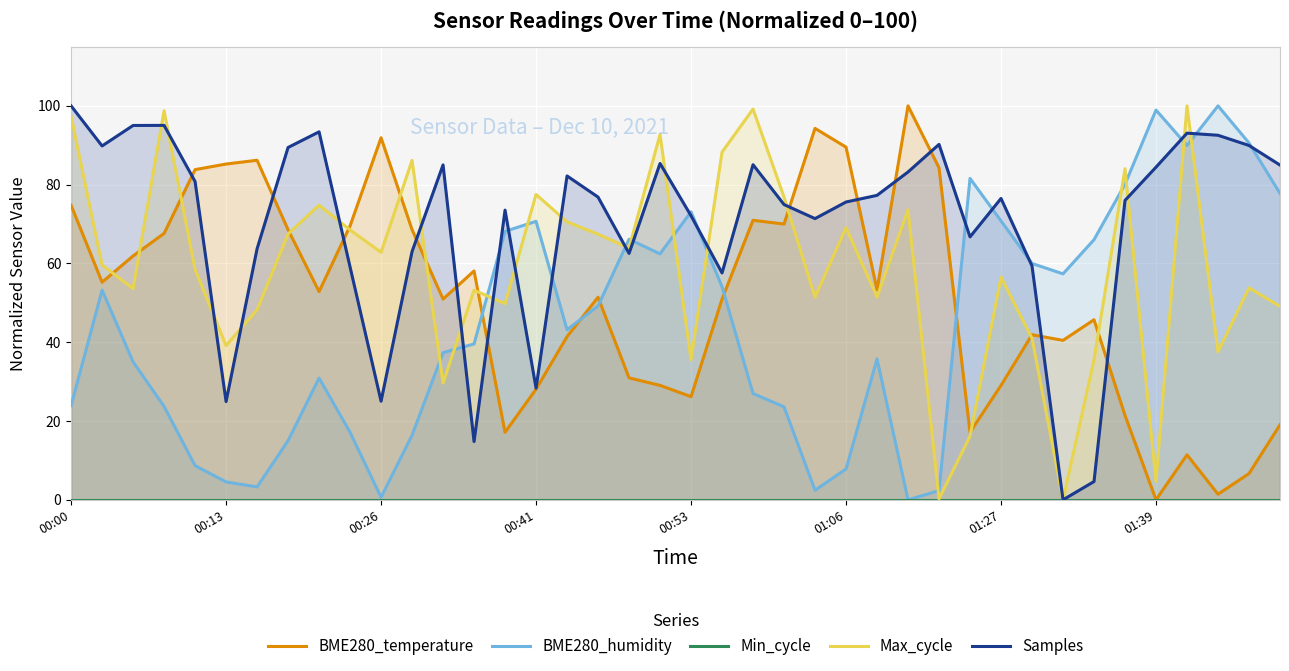

How many lines are shown in the chart?

5